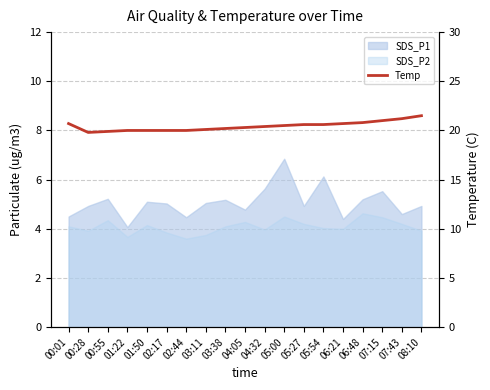

What is the sum of the values at 03:11 and 00:28?

39.9